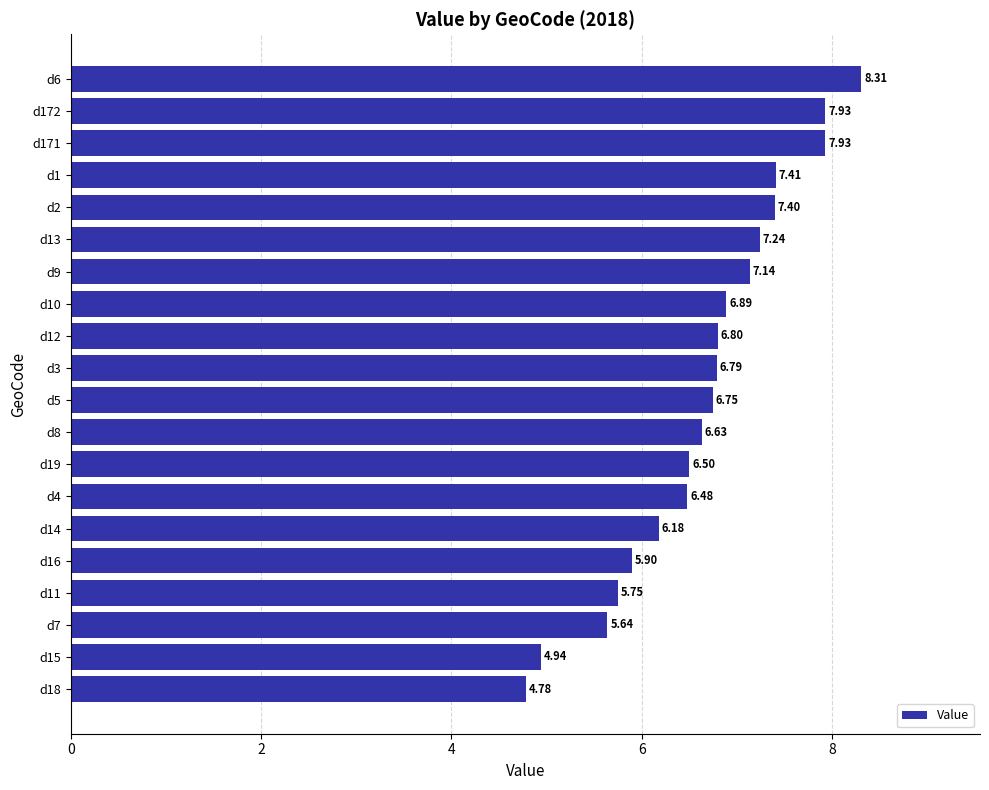

What is the sum of all values?

133.4